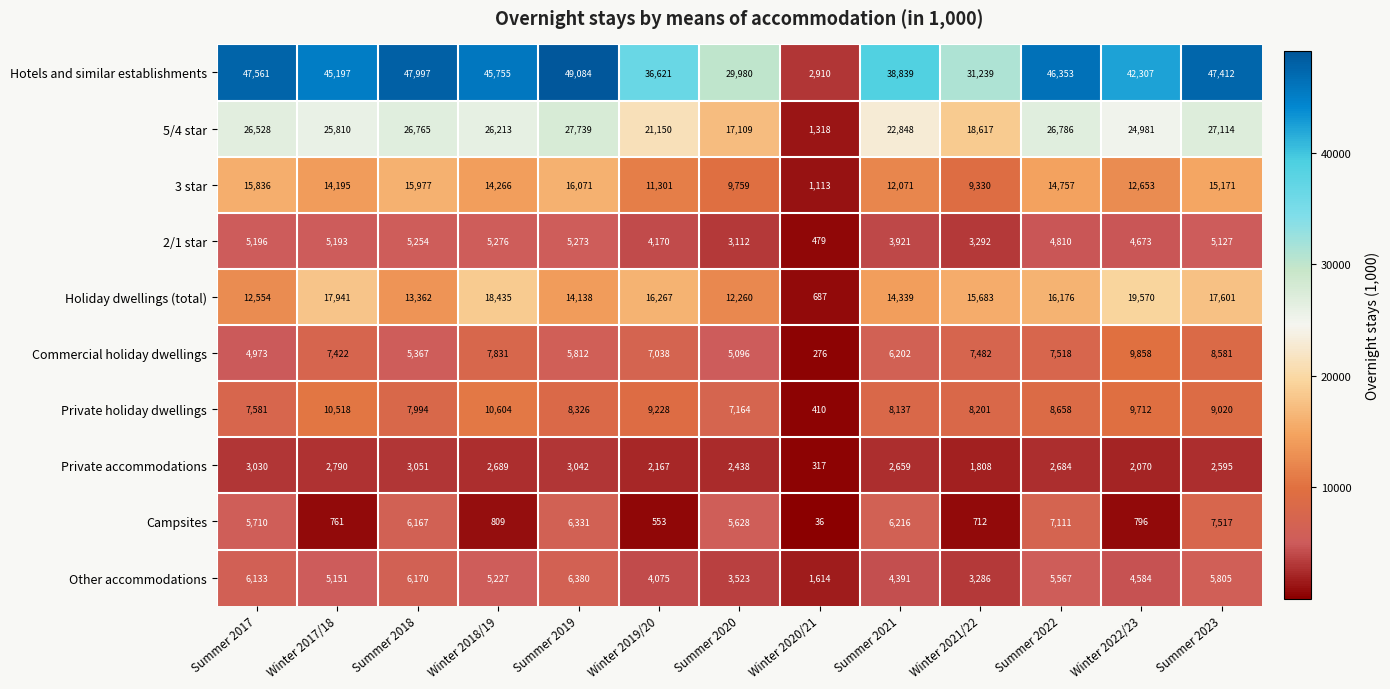

What is the minimum value shown in the chart?

36